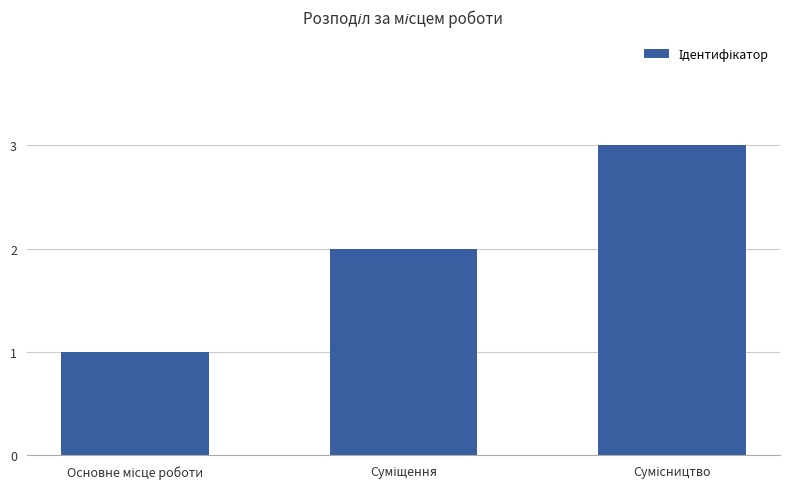

What is the sum of all values?

6